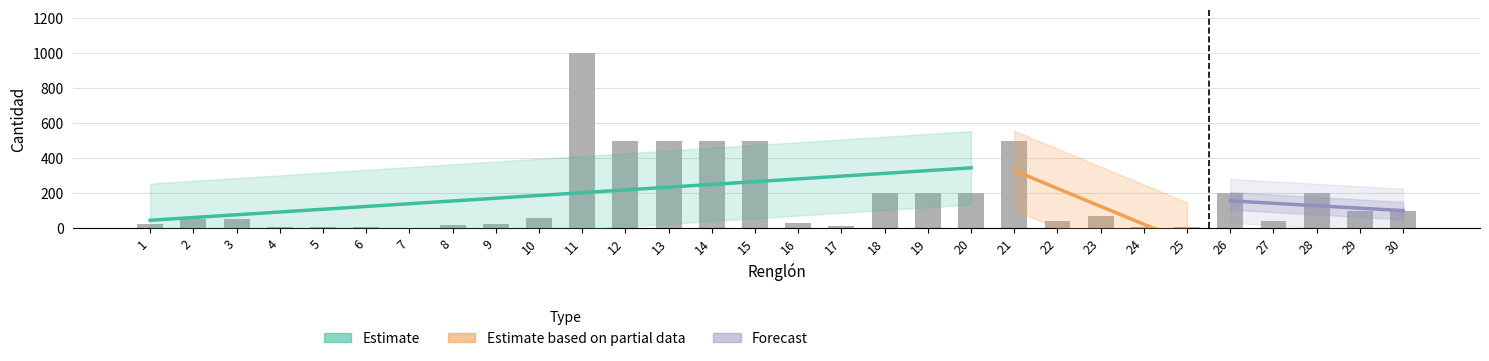

Reading left to right, what are all the values shown in this chart?

1=24	2=54	3=54	4=9	5=6	6=6	7=2	8=20	9=25	10=55	11=1000	12=500	13=500	14=500	15=500	16=30	17=10	18=200	19=200	20=200	21=500	22=40	23=72	24=4	25=5	26=200	27=40	28=200	29=100	30=100